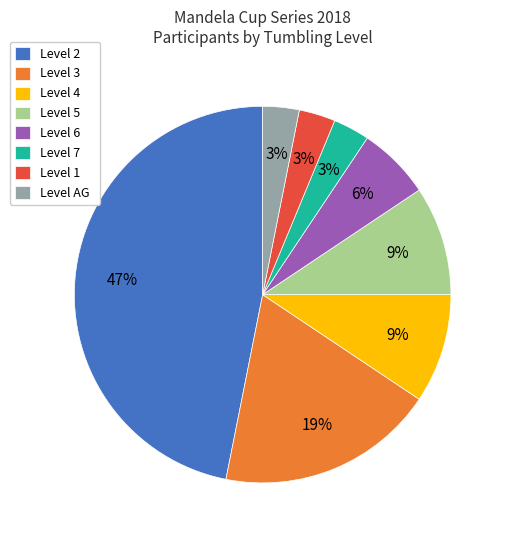

Which has a higher value, Level 2 or Level 4?

Level 2